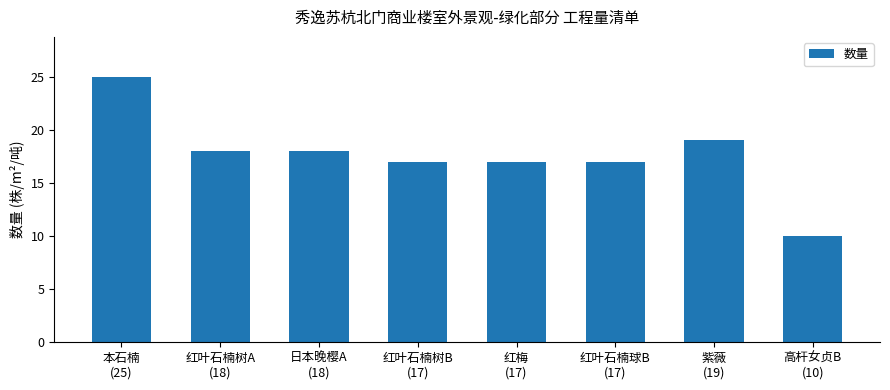

Reading left to right, what are all the values shown in this chart?

25	18	18	17	17	17	19	10